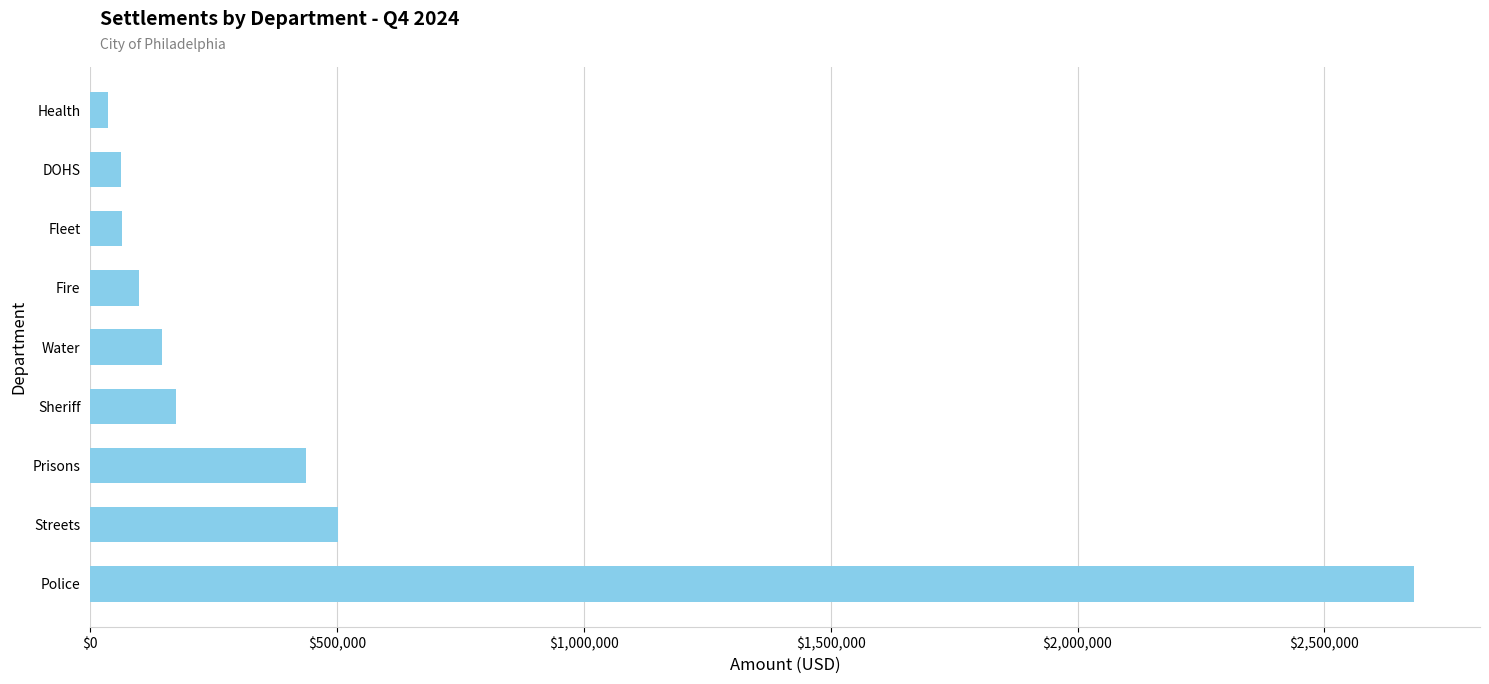

What is the change in value from Police to Fleet?

-2616204.7